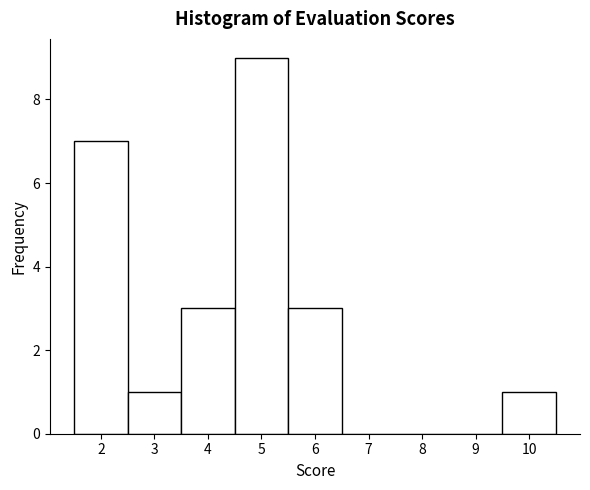

Reading left to right, transcribe this chart: for each bar, give the range it covers on the x-axis and its height. The values are not printed on the chart, so give them approximately, as read against the axis.

1.5 to 2.5: 7
2.5 to 3.5: 1
3.5 to 4.5: 3
4.5 to 5.5: 9
5.5 to 6.5: 3
6.5 to 7.5: 0
7.5 to 8.5: 0
8.5 to 9.5: 0
9.5 to 10.5: 1